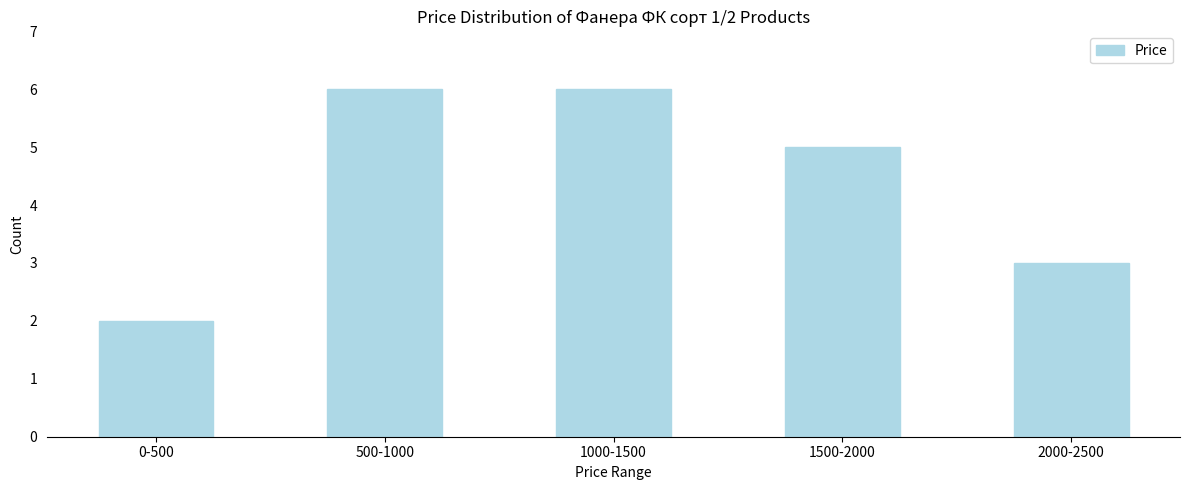

Reading left to right, transcribe all the data shown in this chart.

2	6	6	5	3